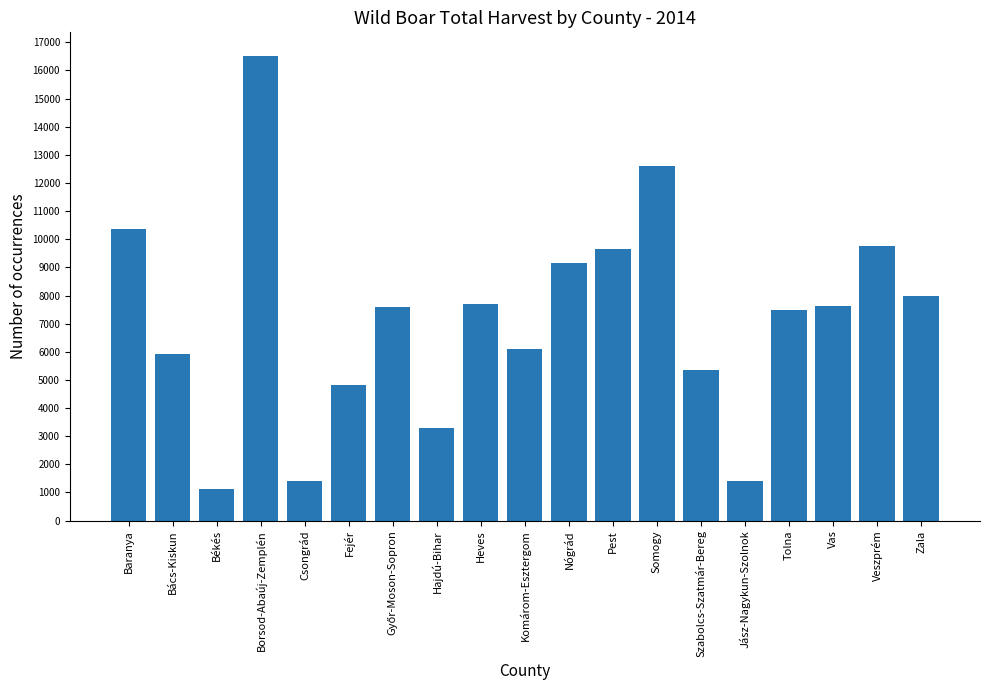

Which label corresponds to the smallest value in the chart?

Békés